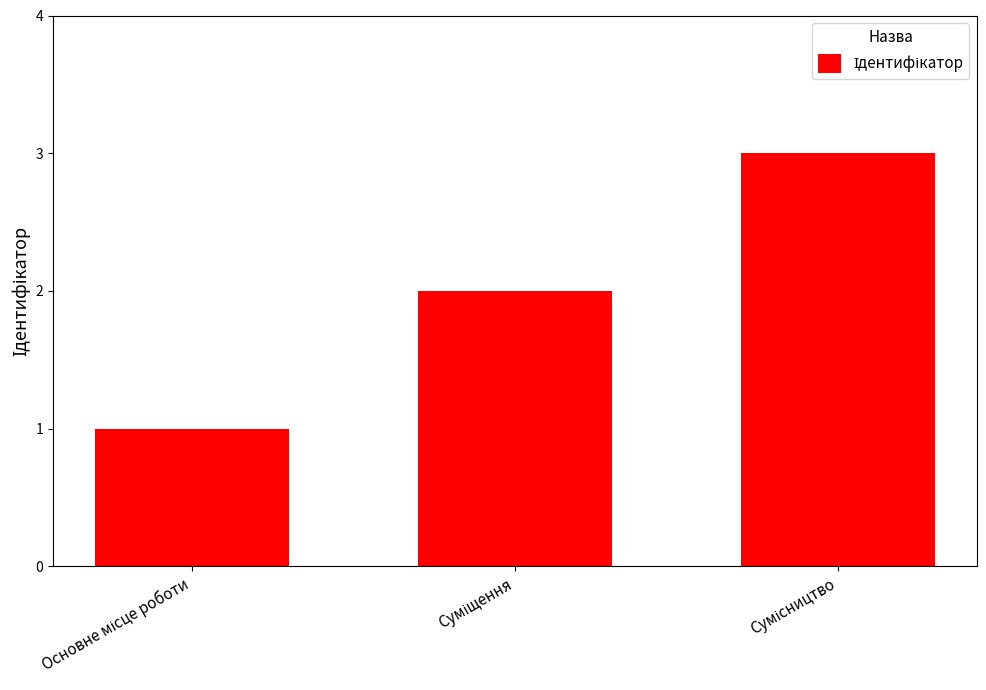

What is the sum of all values?

6